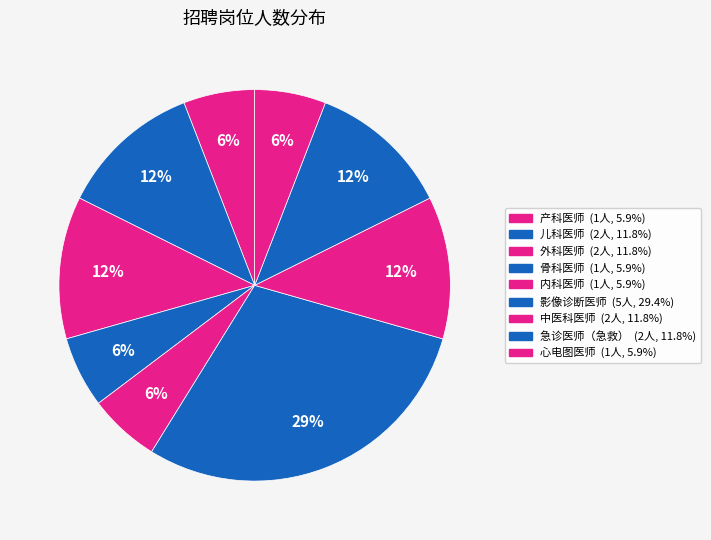

Combined, what portion of the pie is 影像诊断医师 and 急诊医师（急救）?

41.2%